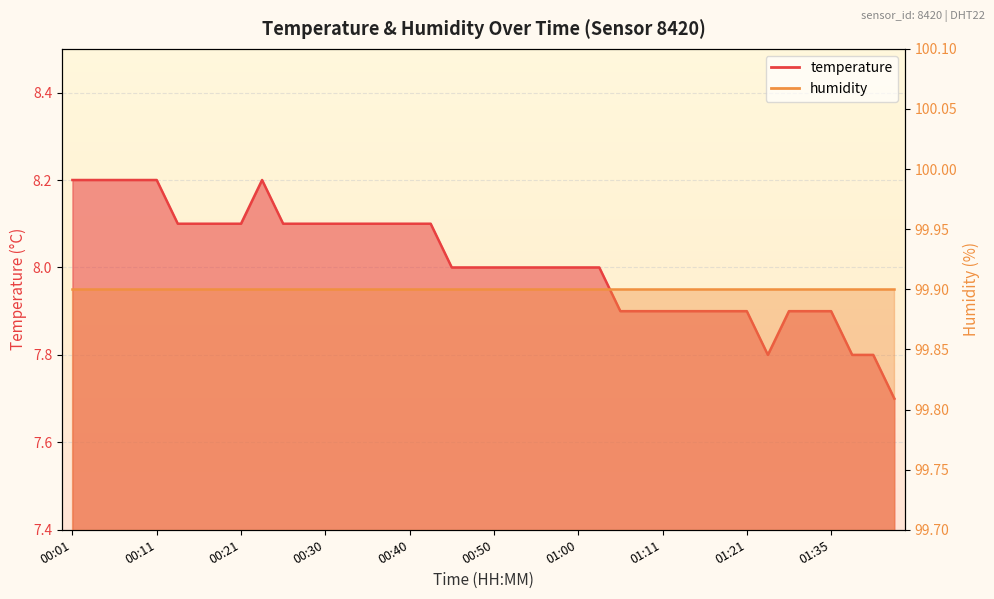

What is the smallest value displayed?

7.7